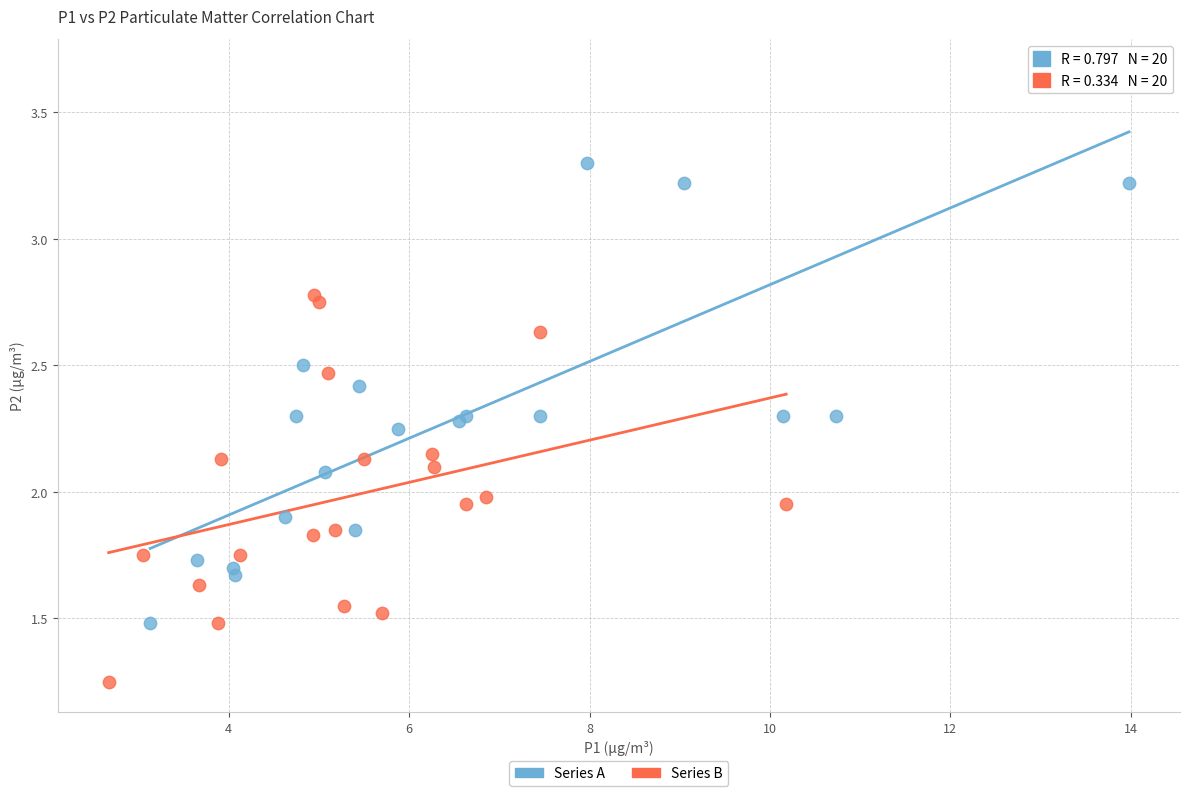

What are all the series names shown in the legend?

Series A, Series B